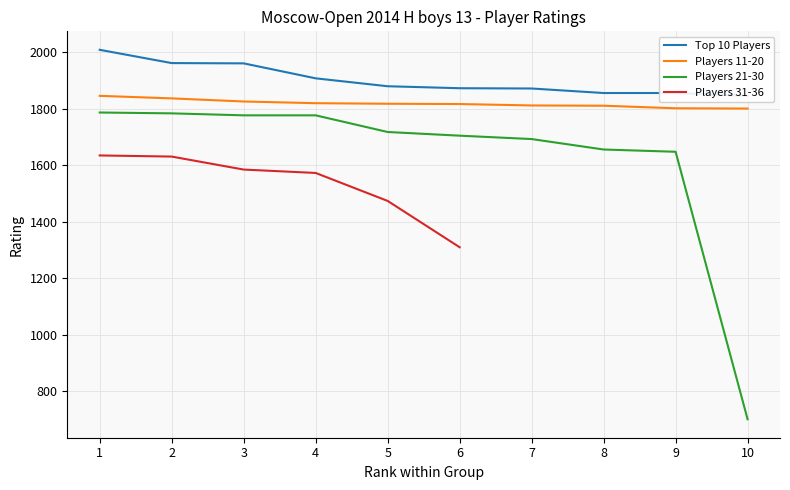

Is it true that Players 21-30 equals 1776 at 3?

True